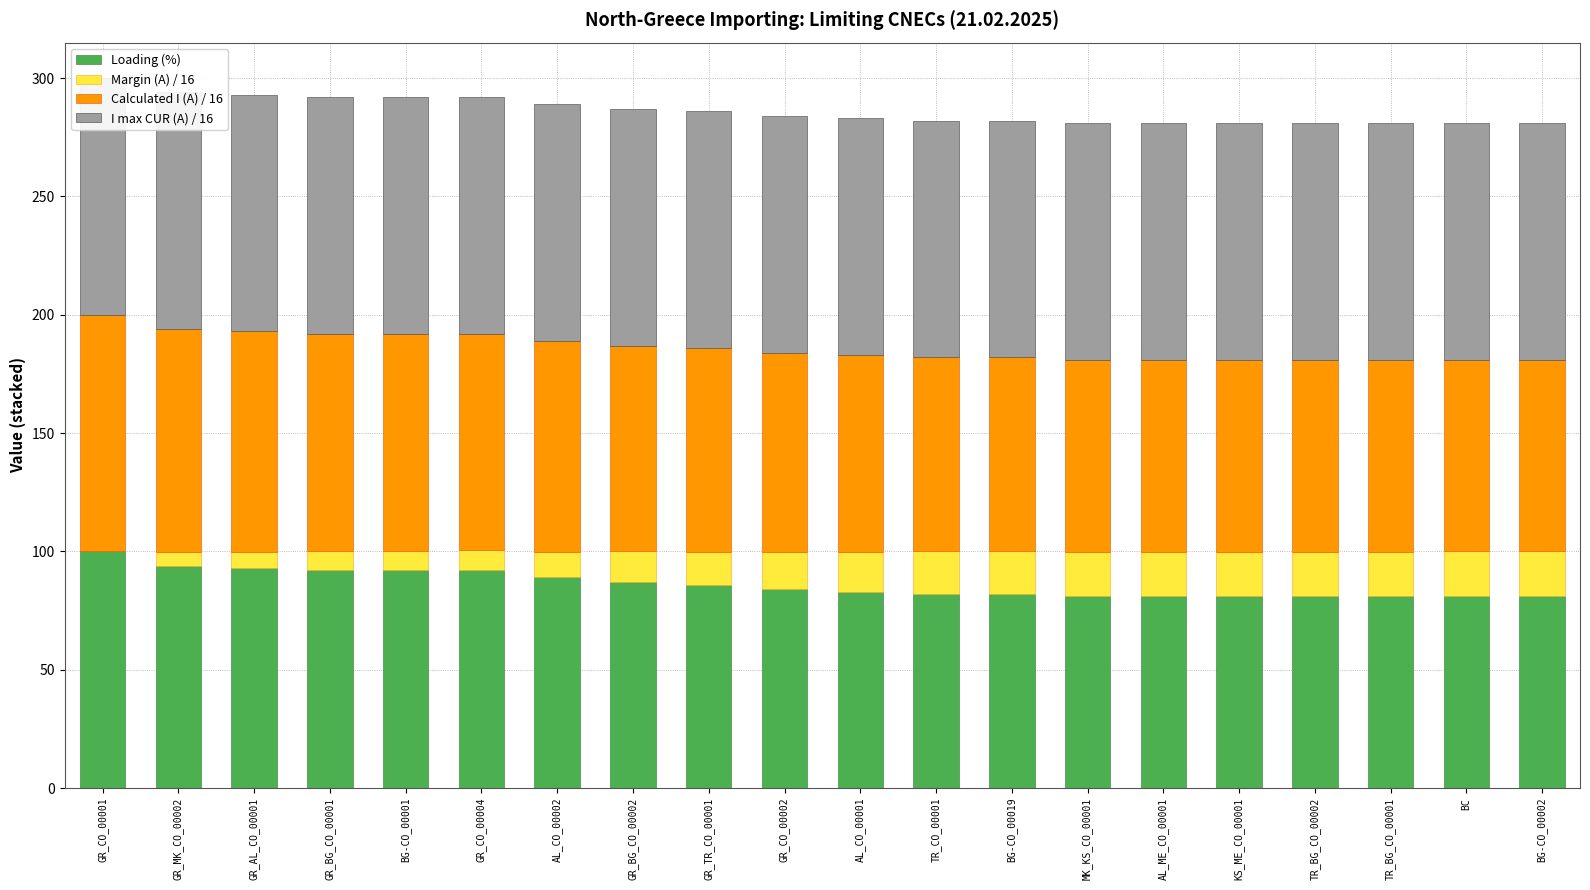

Which label corresponds to the largest value in the chart?

GR_CO_00001